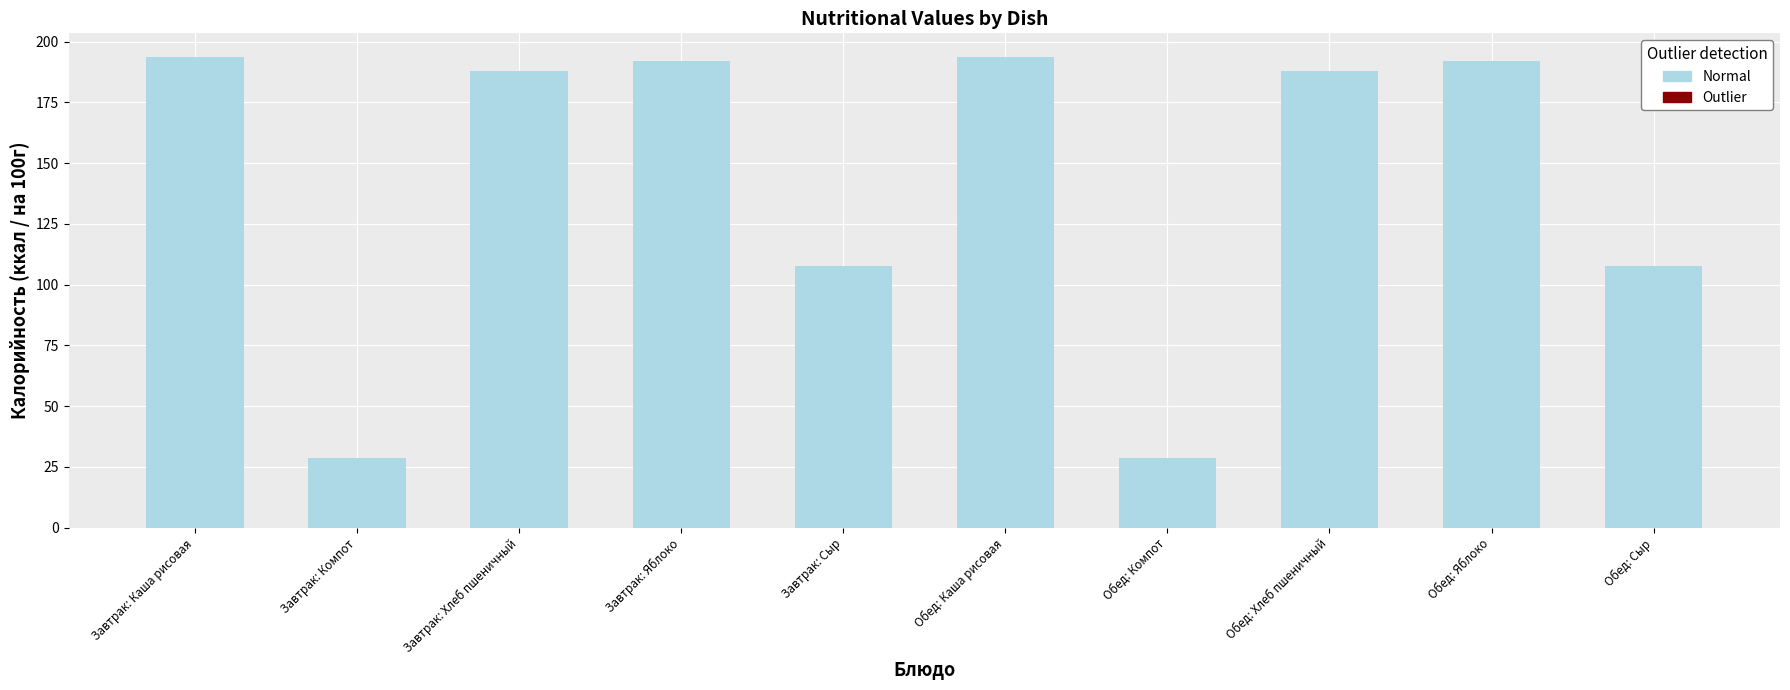

What is the difference between the values at Обед: Каша рисовая and Обед: Яблоко?

1.7